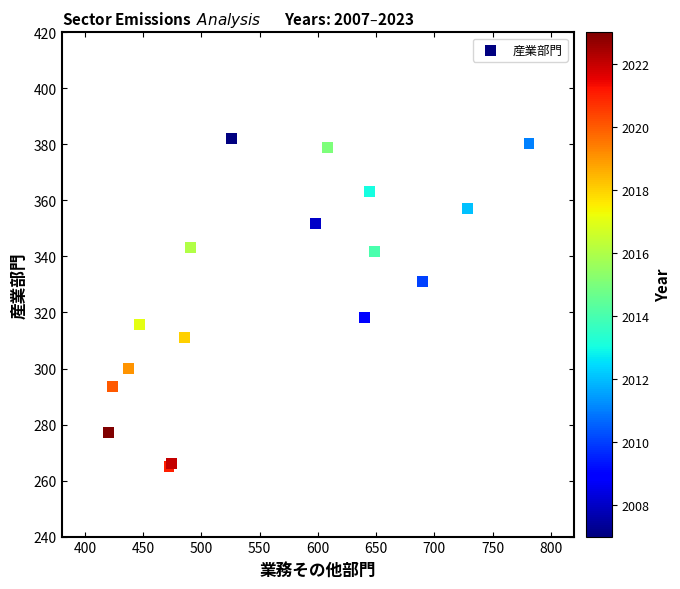

What Y value in the scatter plot is closest to 323?

318.1